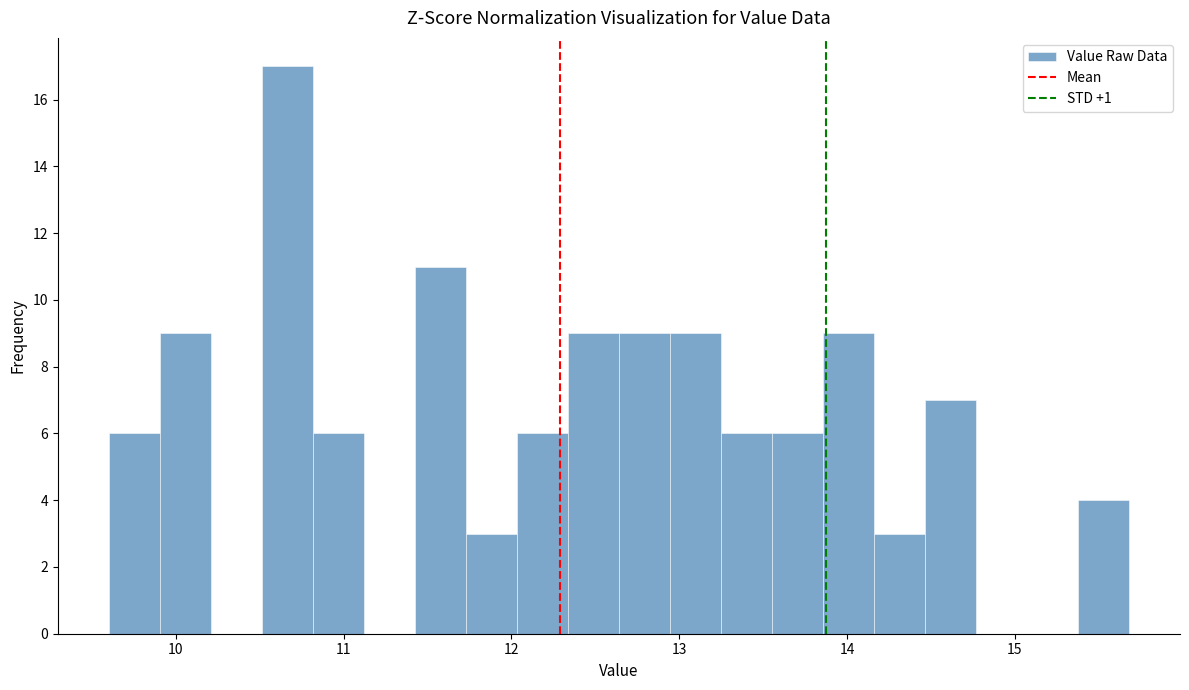

Around what value on the x-axis is the tallest bar? Give the approximate position of its centre, as read against the axis.

10.7